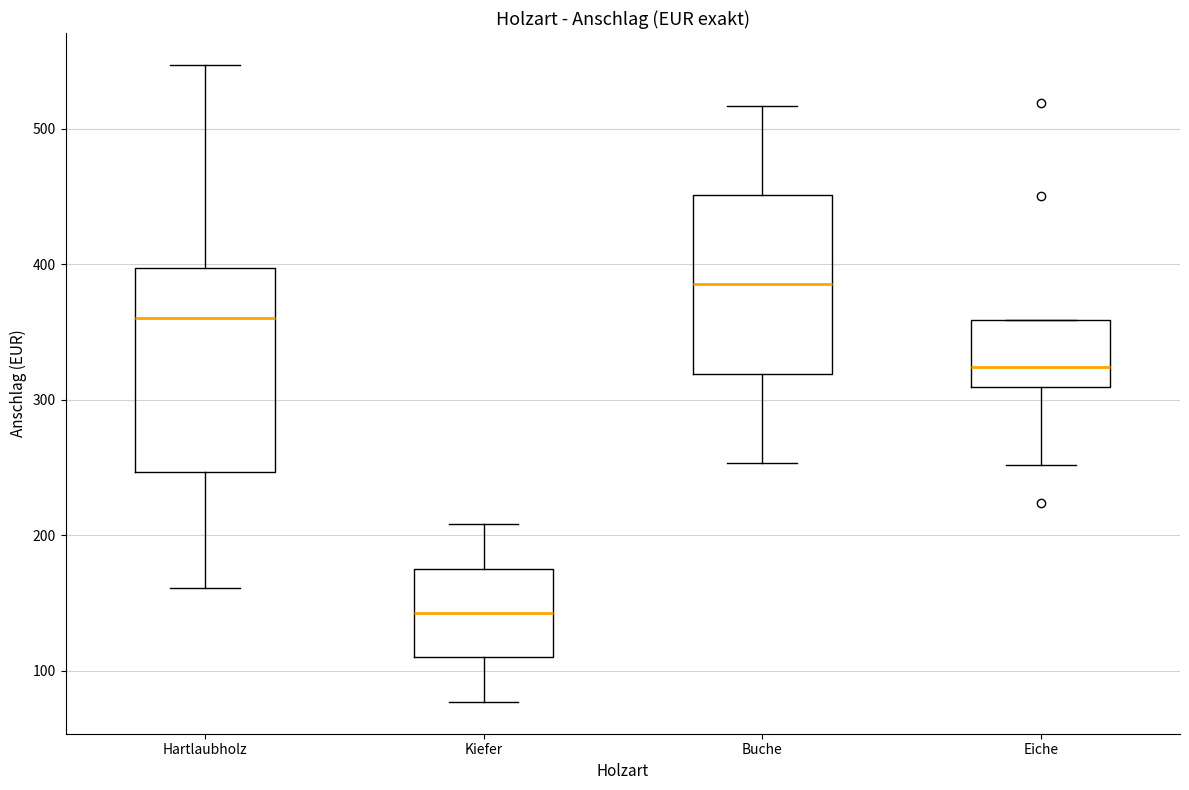

Which box has the lowest median line?

Kiefer